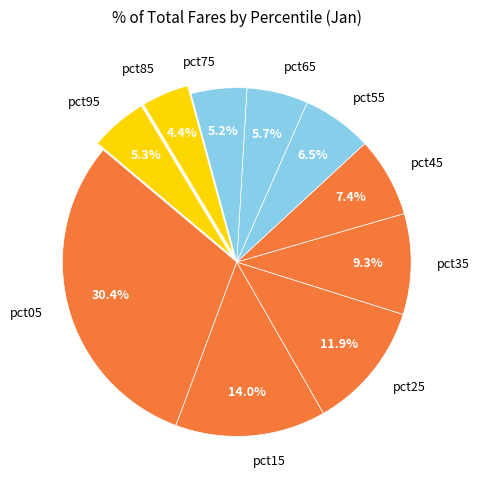

What portion of the pie excludes pct55?

93.5%